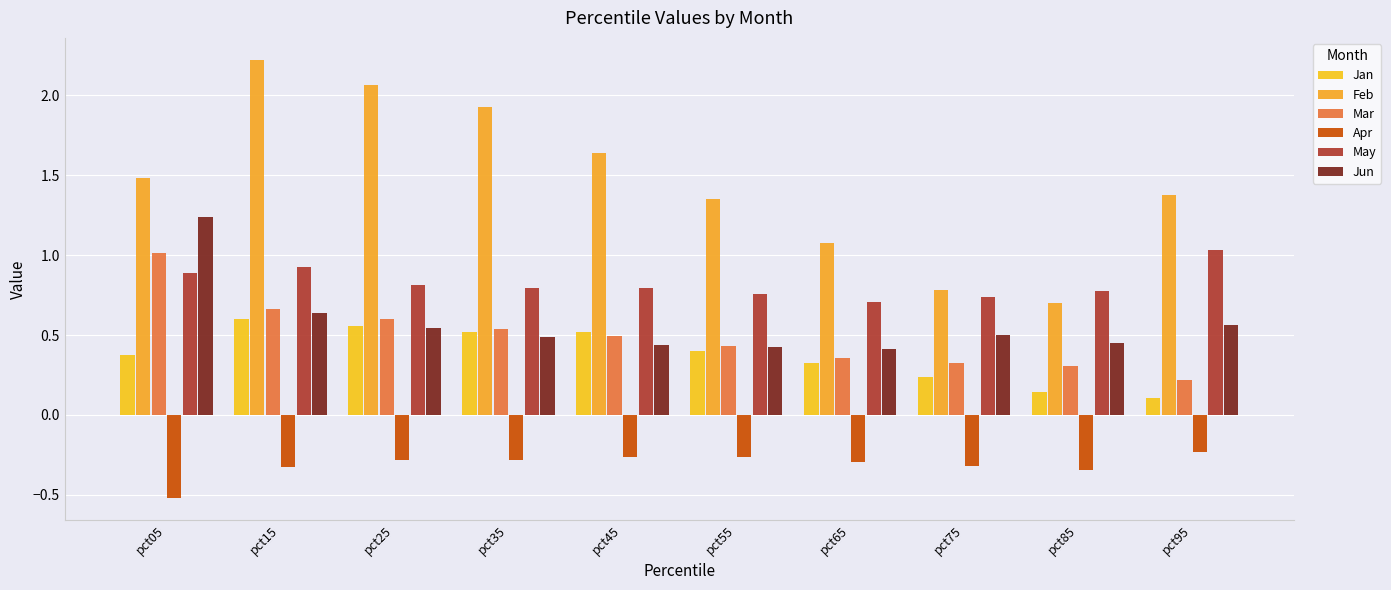

How many Jun values are between 0 and 1?

9